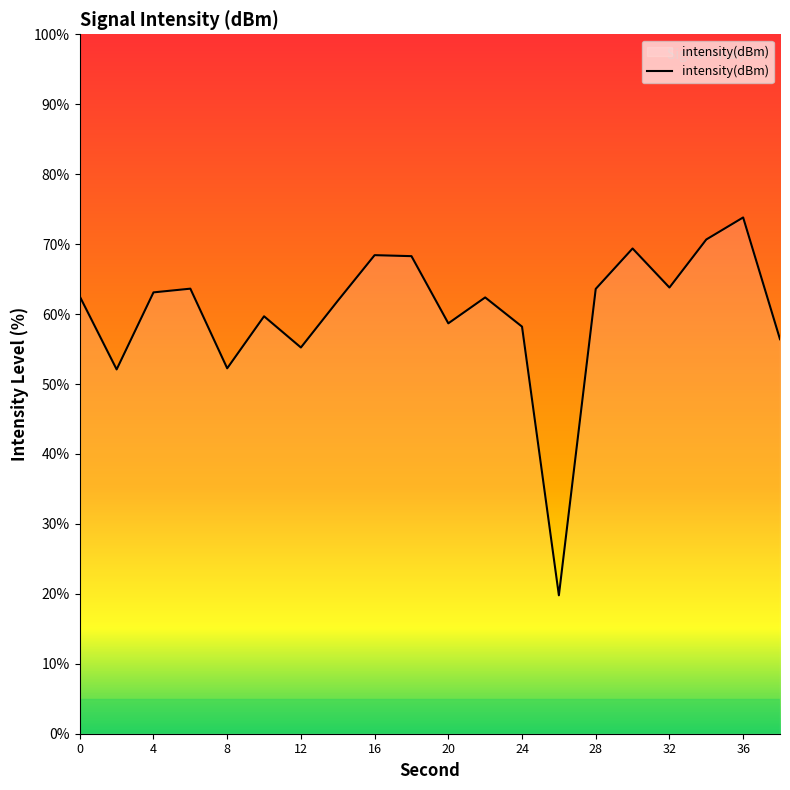

What is the greatest value displayed?

73.8